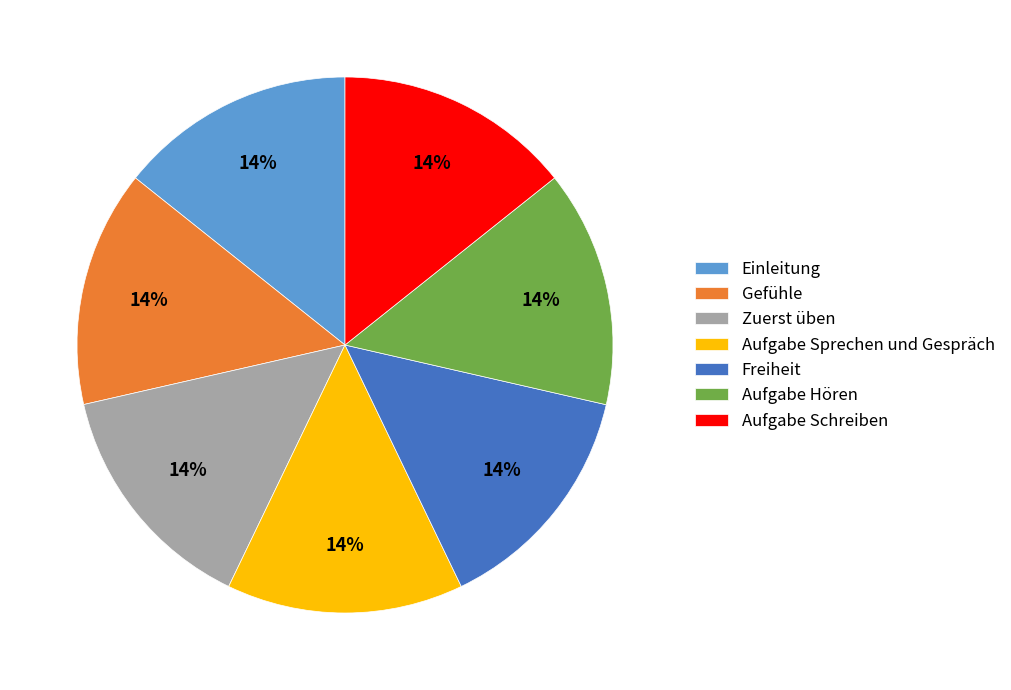

Is it true that Aufgabe Schreiben is 27% of the pie?

False